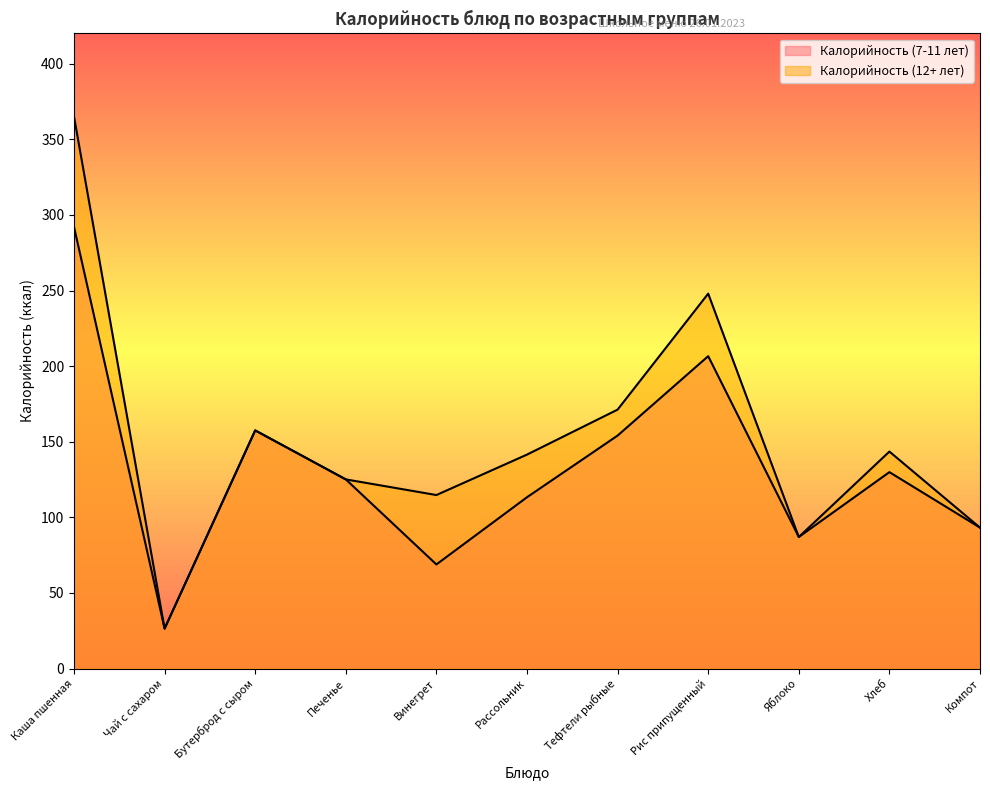

Reading left to right, what are all the values shown in this chart?

Калорийность (7-11 лет): 292.1	26.4	157.5	125.1	68.8	113.3	154.1	206.6	87.0	129.9	93.2
Калорийность (12+ лет): 365.1	26.4	157.5	125.1	114.8	141.5	171.2	247.9	87.0	143.5	93.2